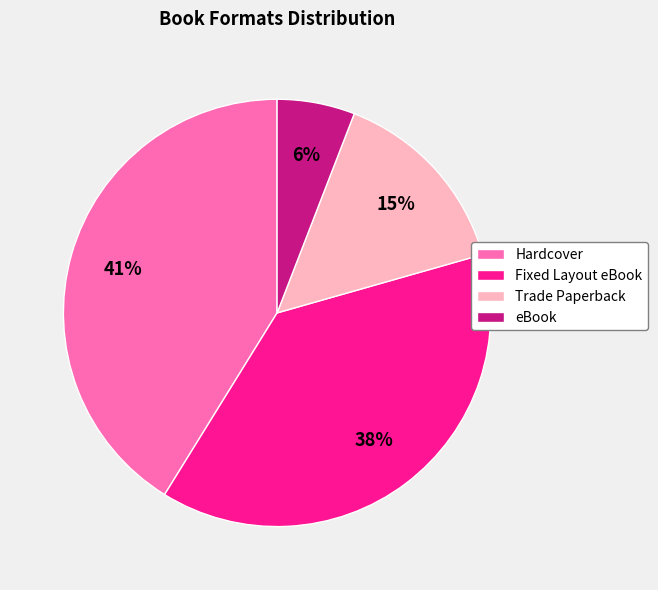

Is Fixed Layout eBook the majority of the pie?

No